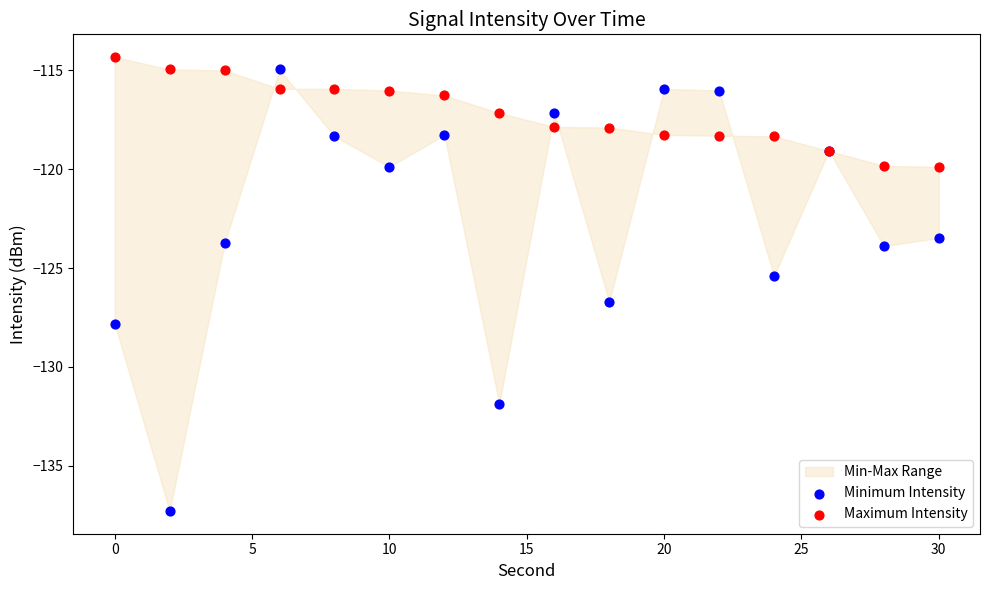

Which series has the widest spread of Y values?

Minimum Intensity